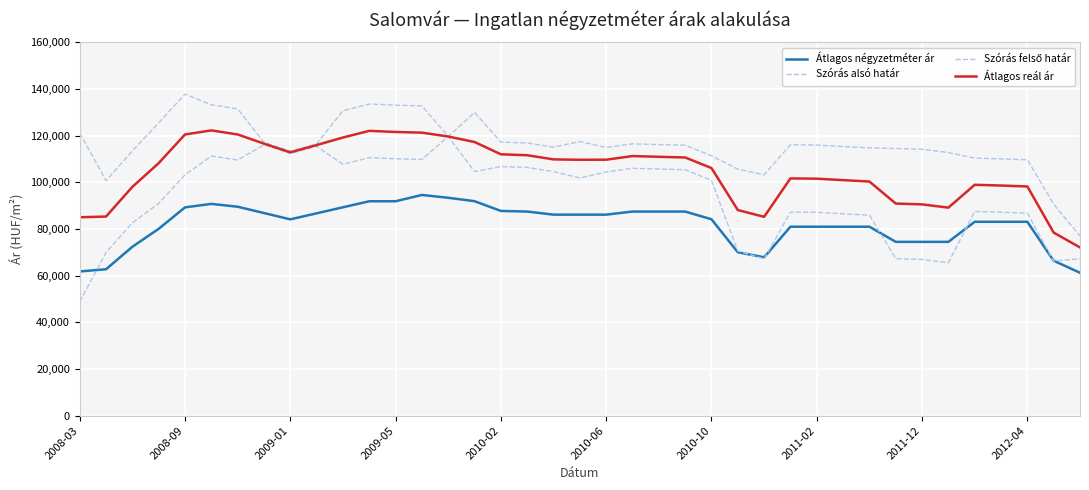

Is this an area chart (filled region under the line)?

No